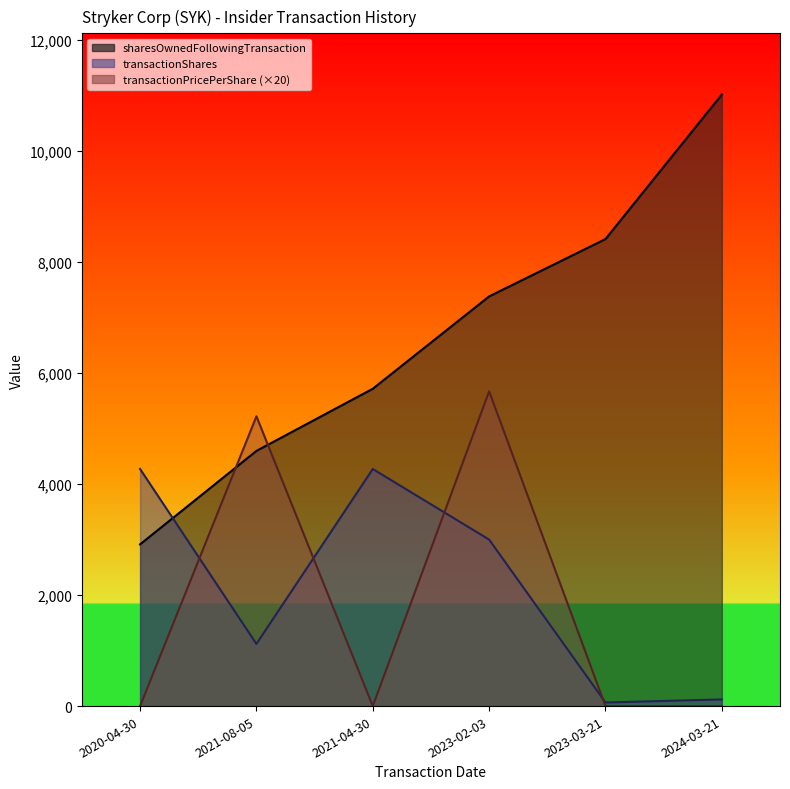

Count the sharesOwnedFollowingTransaction values in the range 4598 to 8415.

4